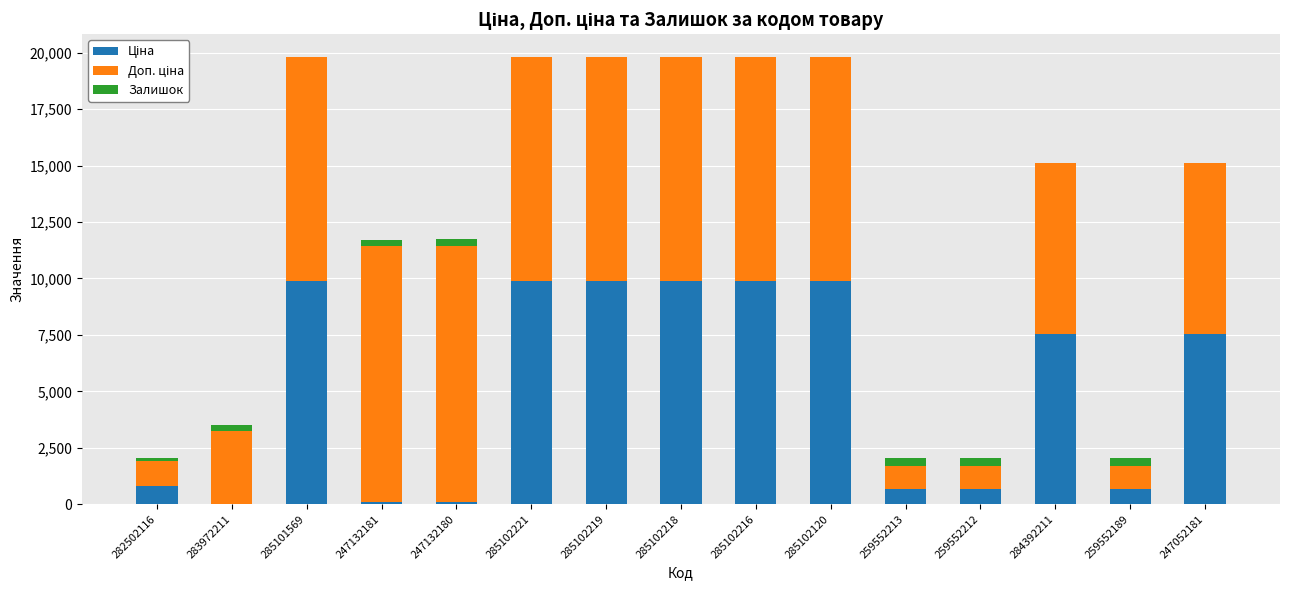

What is the total value across all series at 285102216?

19817.0